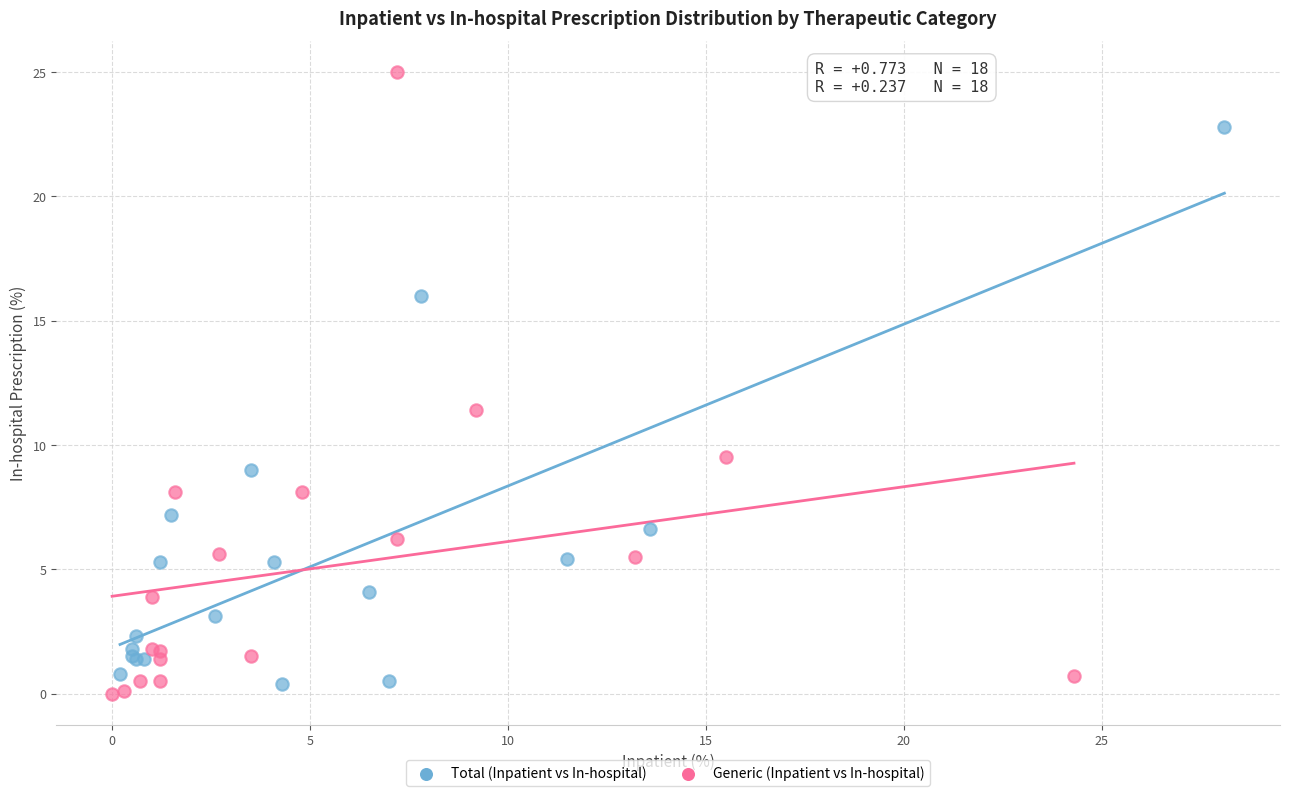

Which series has the largest Y range (max minus min)?

Generic (Inpatient vs In-hospital)